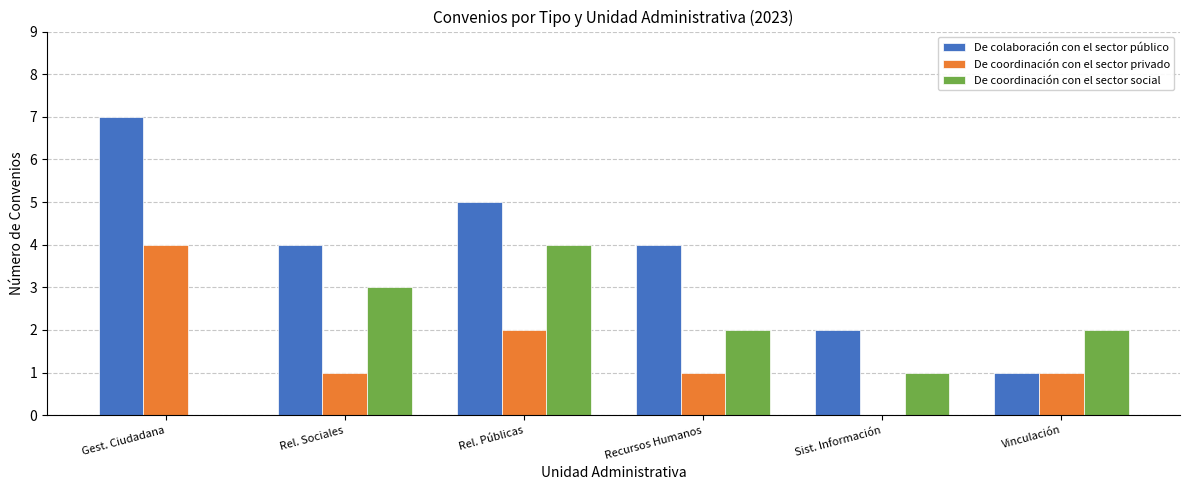

The De colaboración con el sector público series shows 2 at Rel. Públicas. True or false?

False